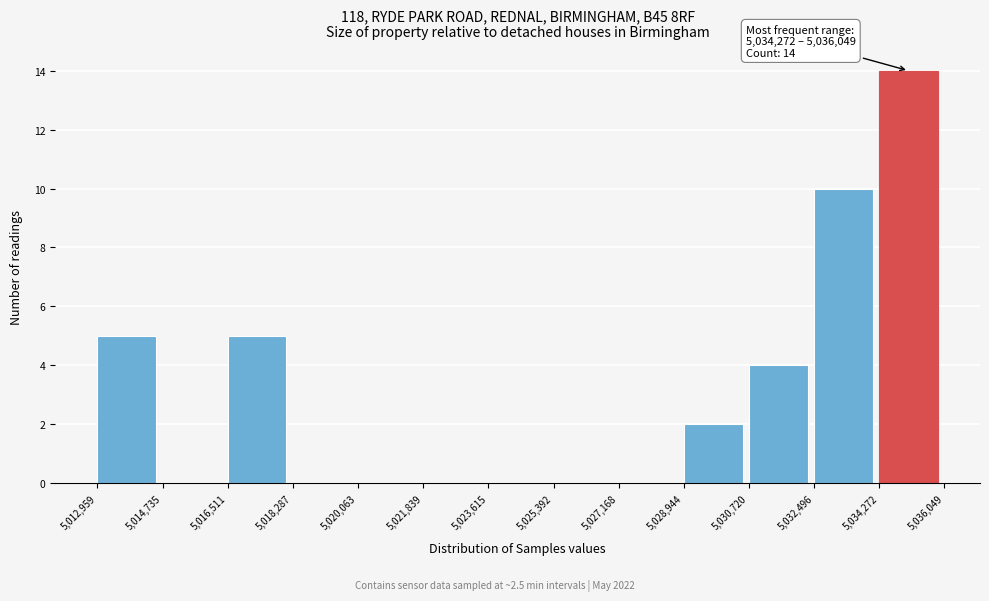

Which range on the x-axis has the tallest bar?

5,034,272 to 5,036,049